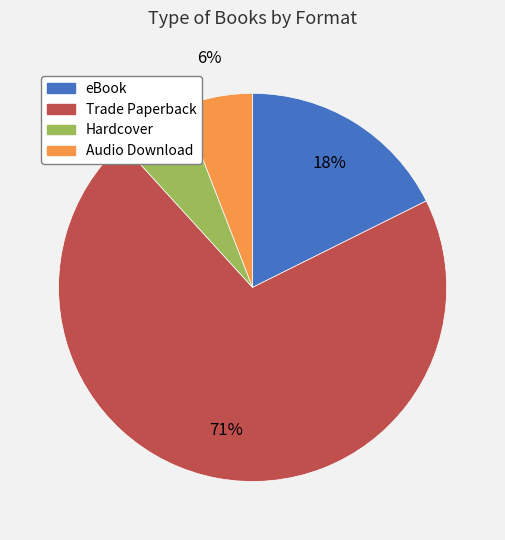

To the nearest percent, what percentage of the pie is Hardcover?

6%